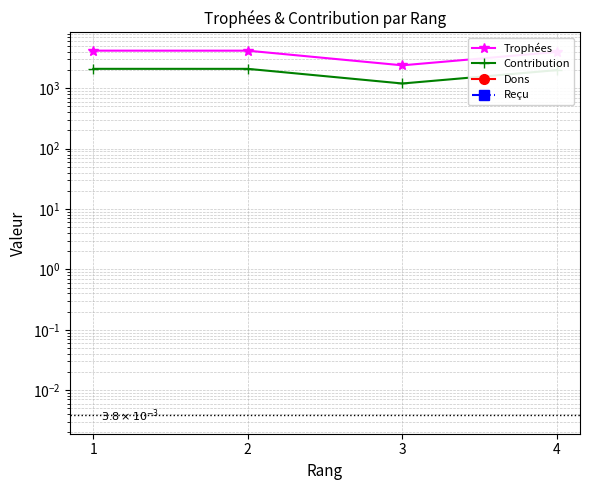

Count the number of categories in the chart.

4